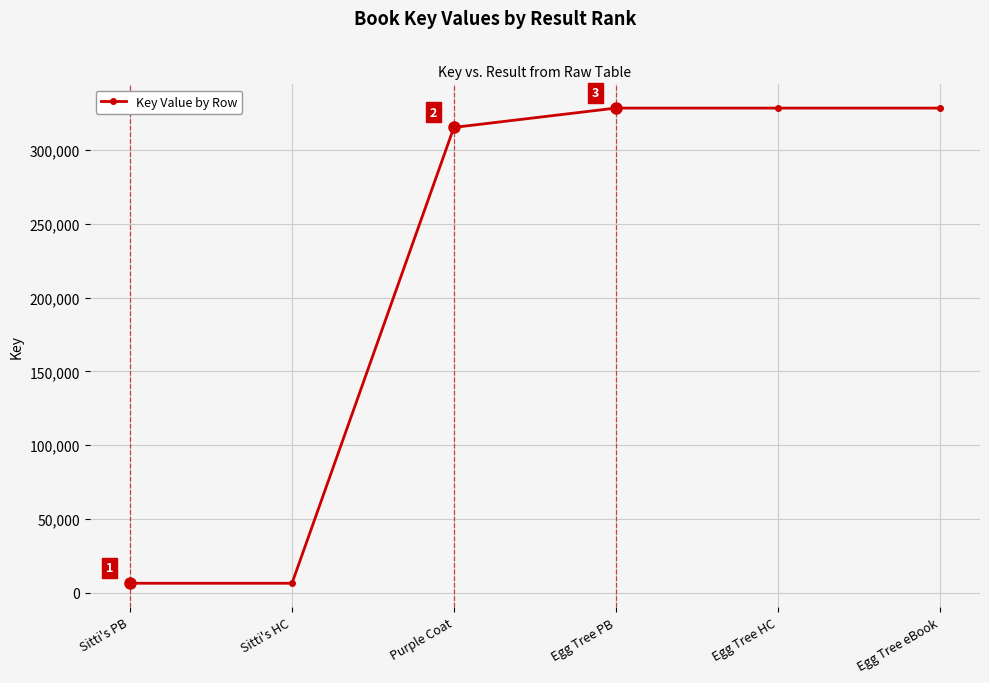

The chart shows a value of 561223 at Egg Tree eBook. True or false?

False